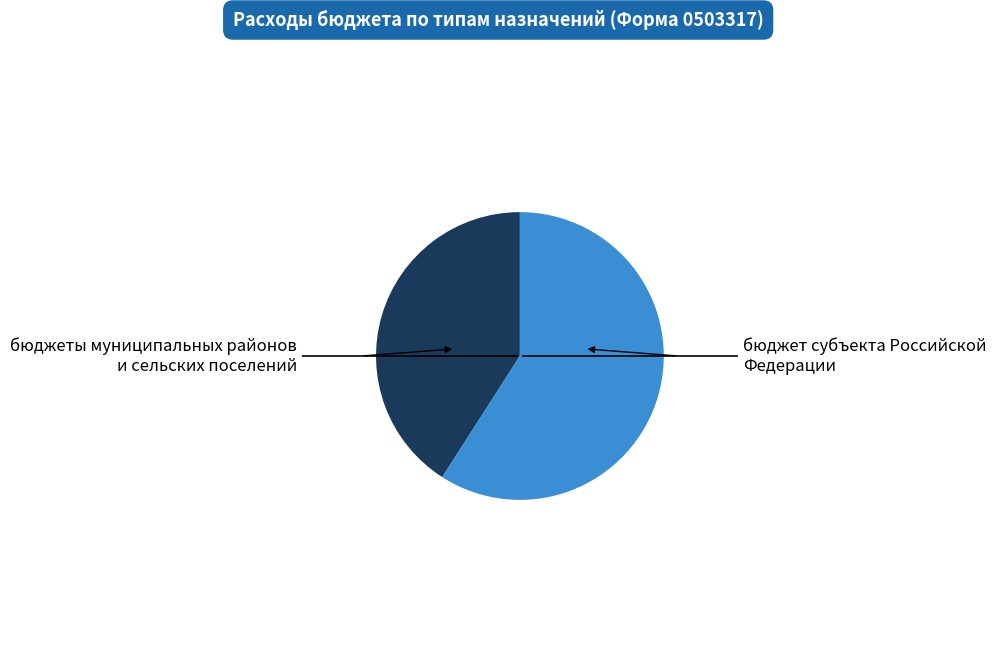

Is there a majority slice in this chart?

Yes